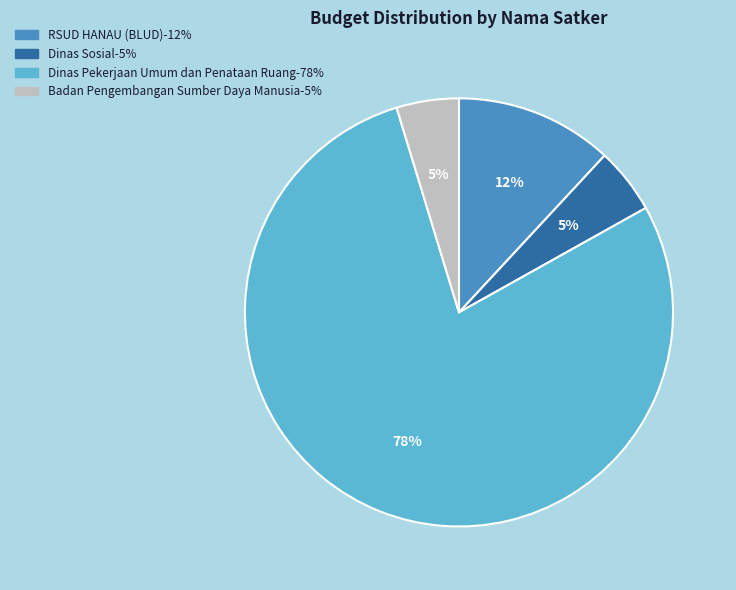

Is there any slice that represents more than half of the pie?

Yes